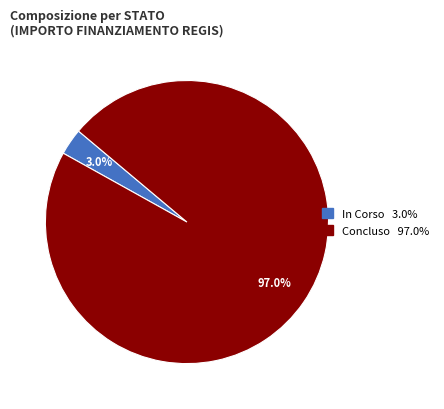

Combined, do Concluso and In Corso account for over 50%?

Yes